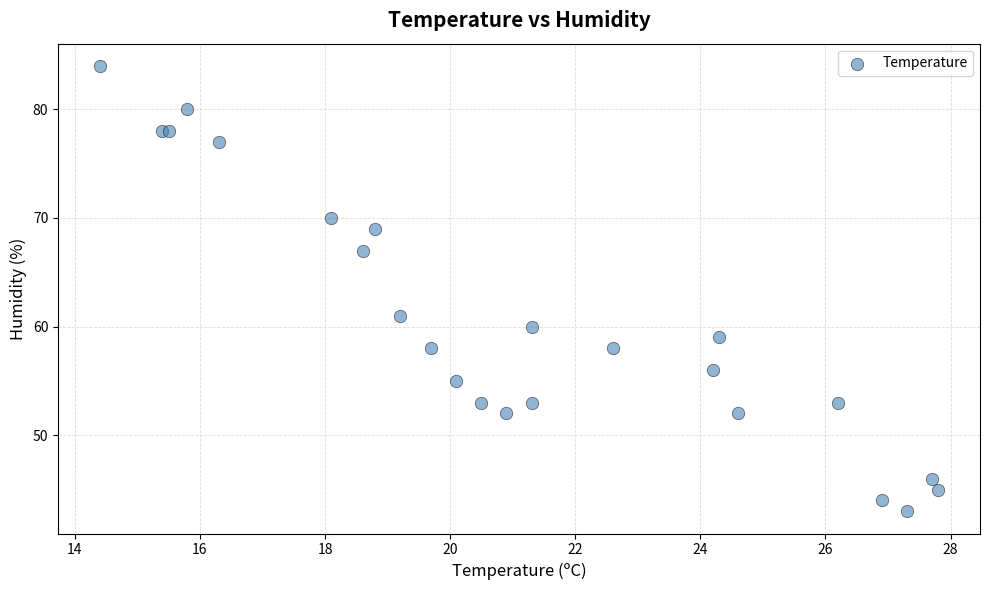

What Y value in the scatter plot is closest to 63?

61